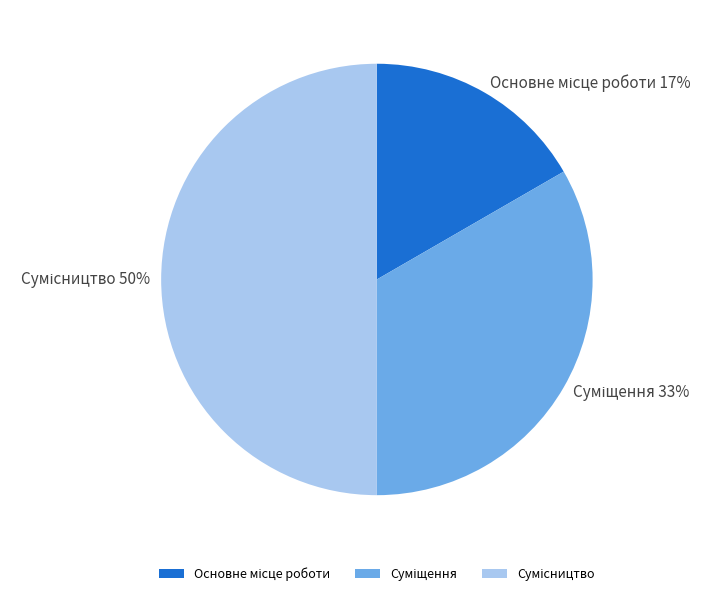

To the nearest percent, what is the average slice percentage?

33%